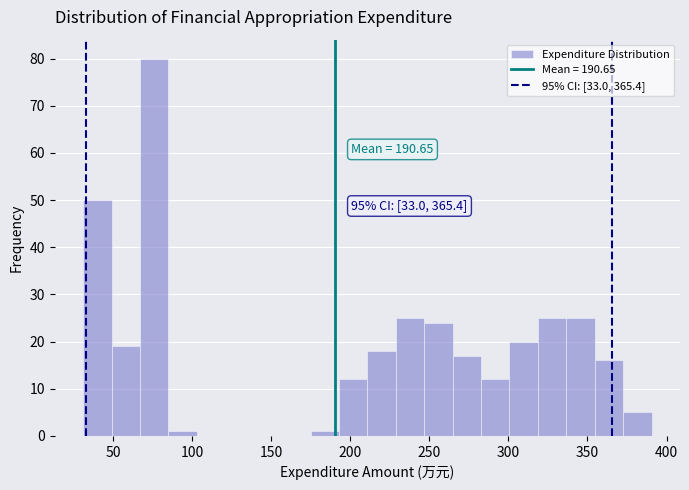

Around what value on the x-axis is the tallest bar? Give the approximate position of its centre, as read against the axis.

75